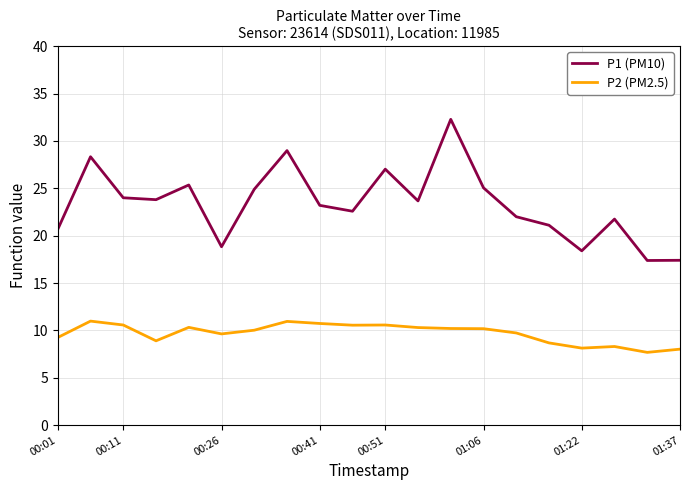

What is the highest value of the P2 (PM2.5) series?

11.0